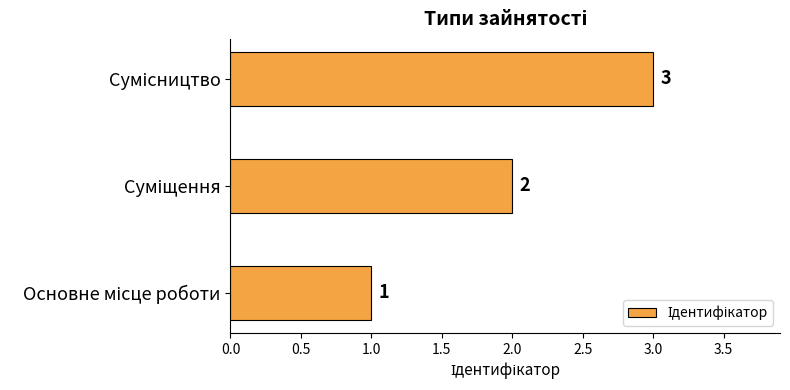

What is the sum of all values?

6